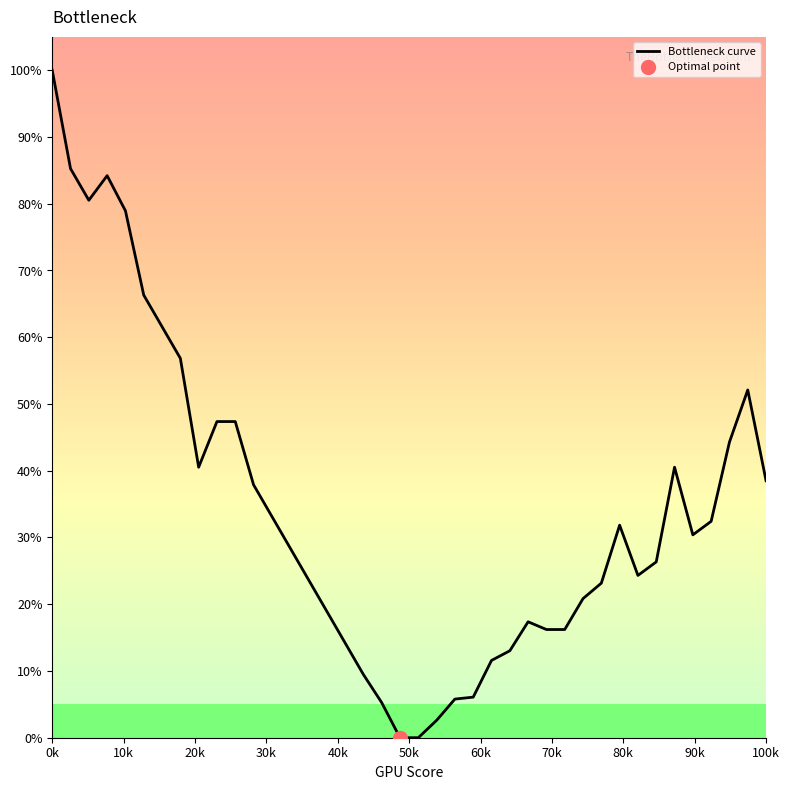

What is the value of the 27th point from the left?

17.4